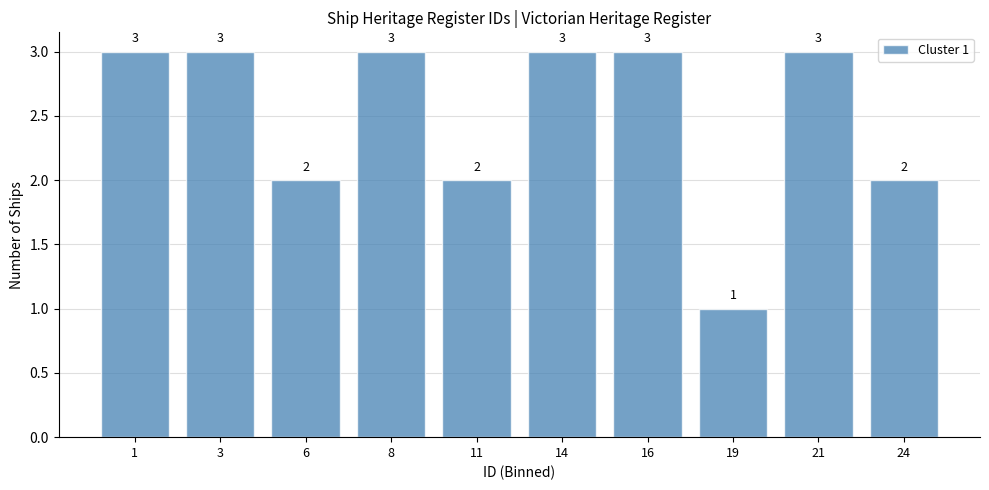

Reading left to right, what are all the values shown in this chart?

3	3	2	3	2	3	3	1	3	2